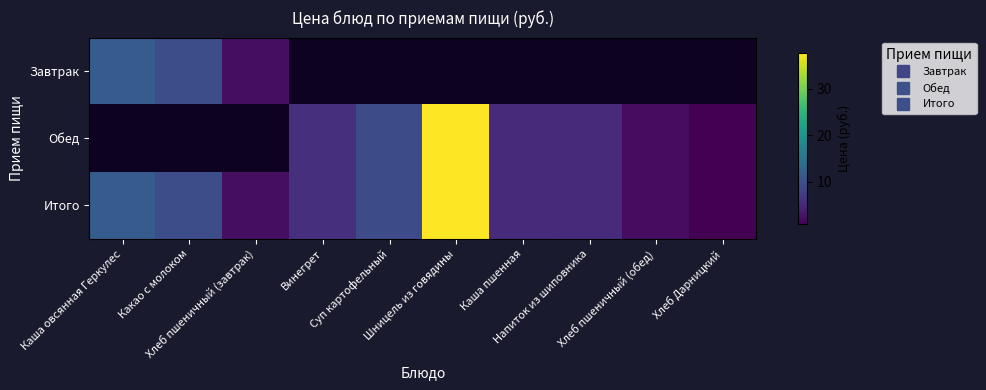

Which series has the widest spread of values?

Обед